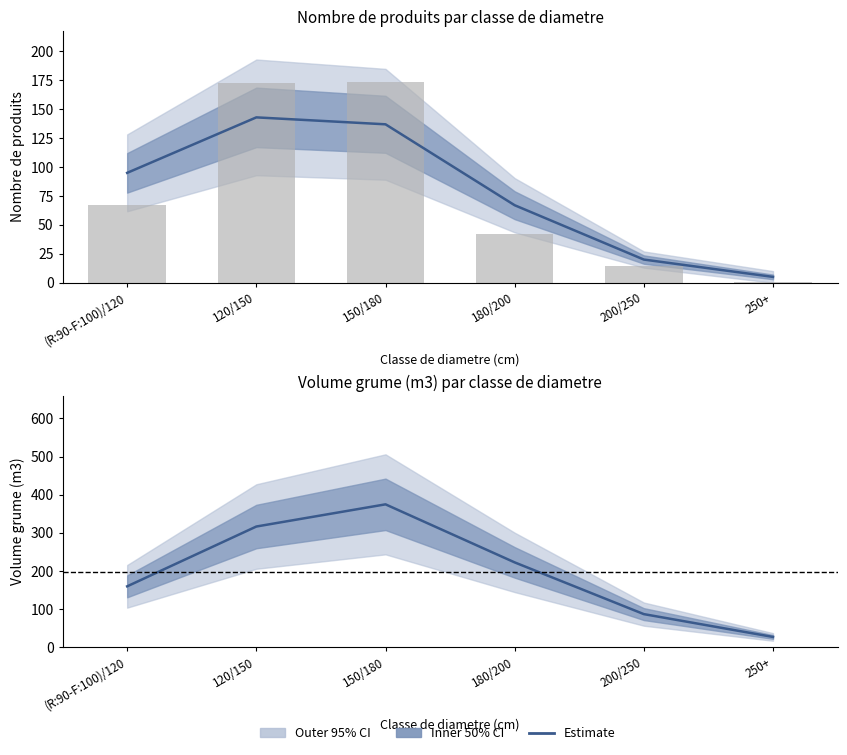

Does the chart contain stacked bars?

No